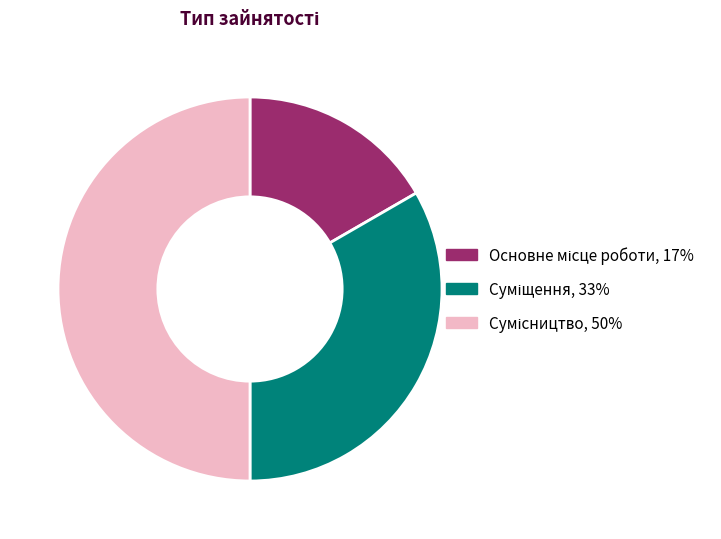

Which category has the biggest portion of the pie?

Сумісництво